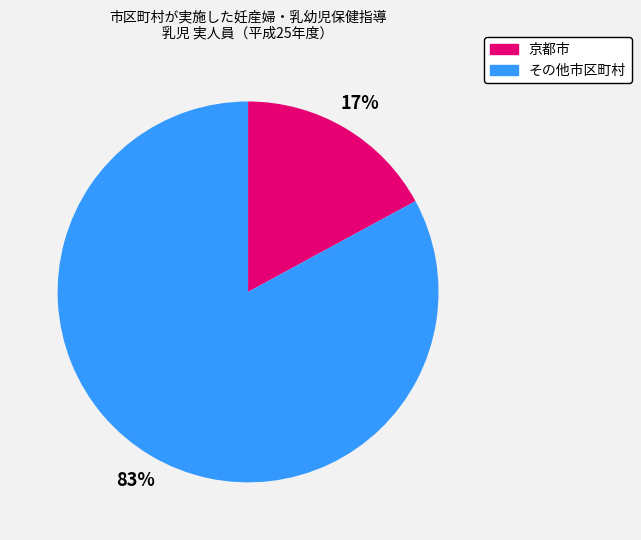

How many segments does this pie chart have?

2